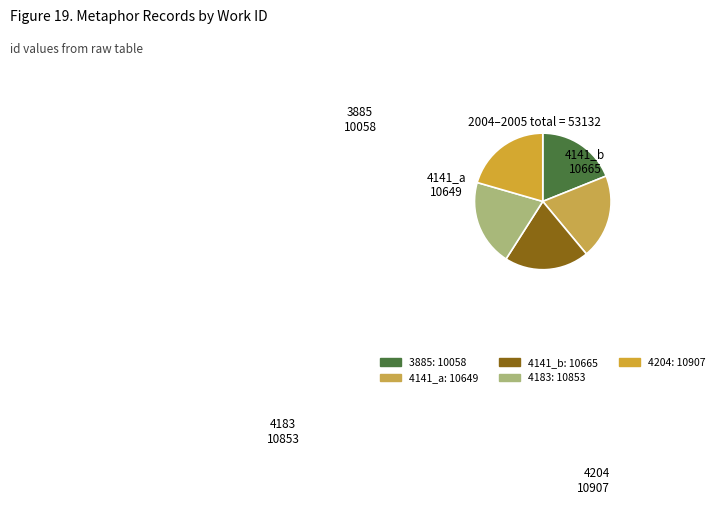

Which slice is the largest?

4204